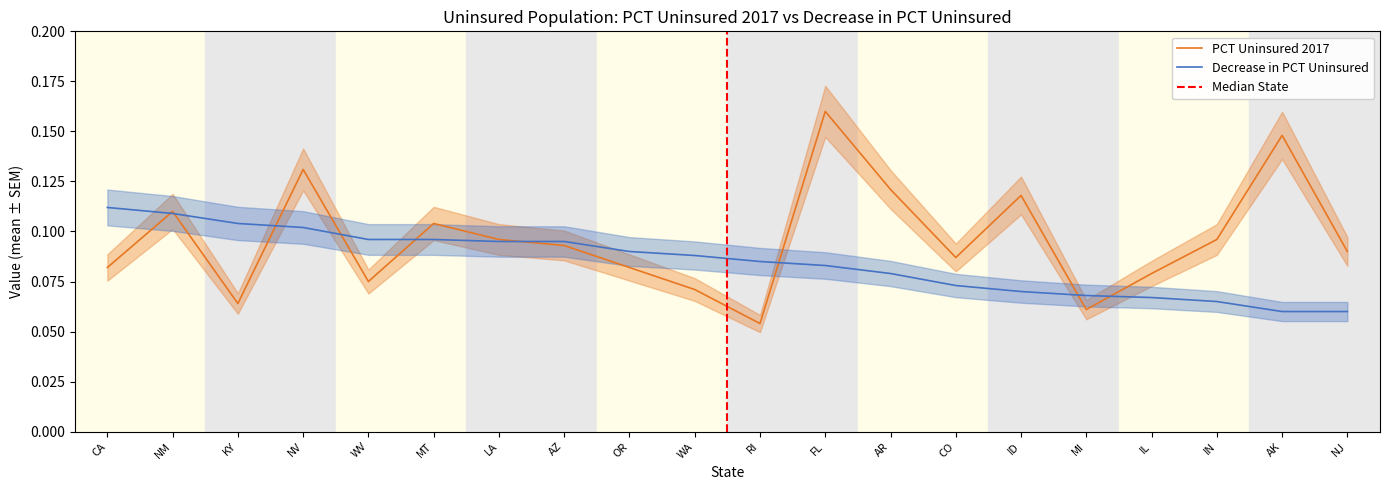

What are all the series names shown in the legend?

PCT Uninsured 2017, Decrease in PCT Uninsured